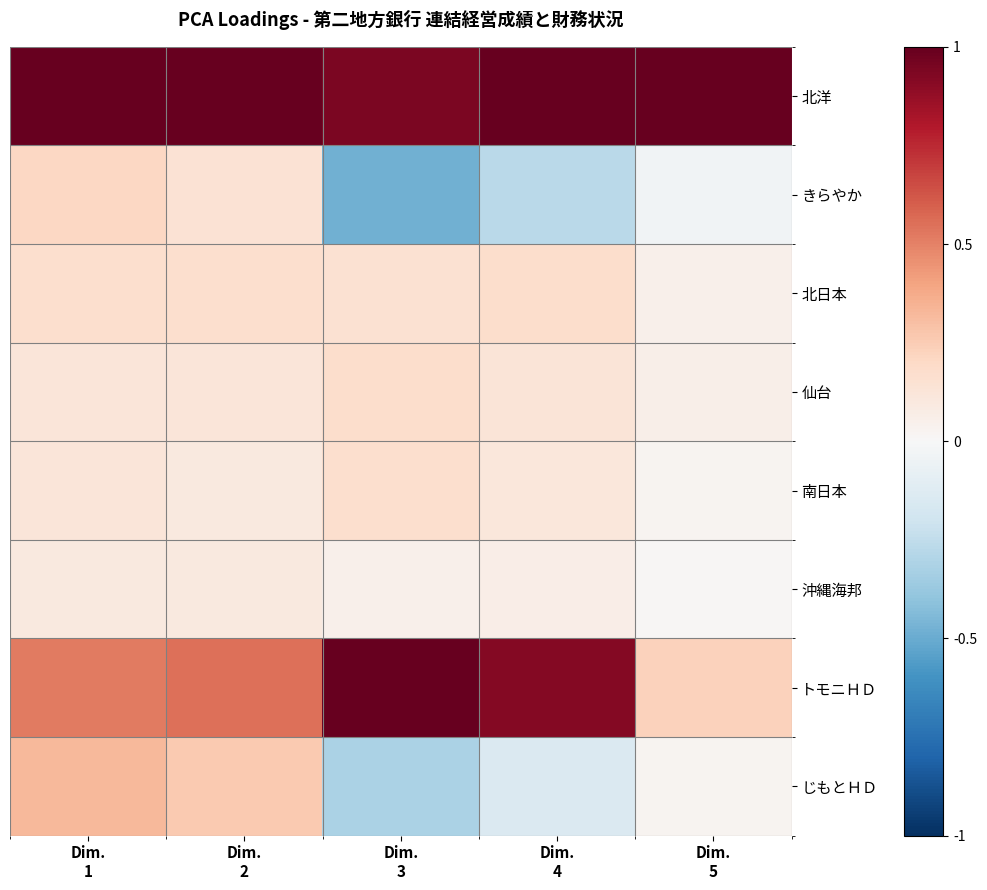

Which has a higher value, Dim.
1 or Dim.
4?

Dim.
1